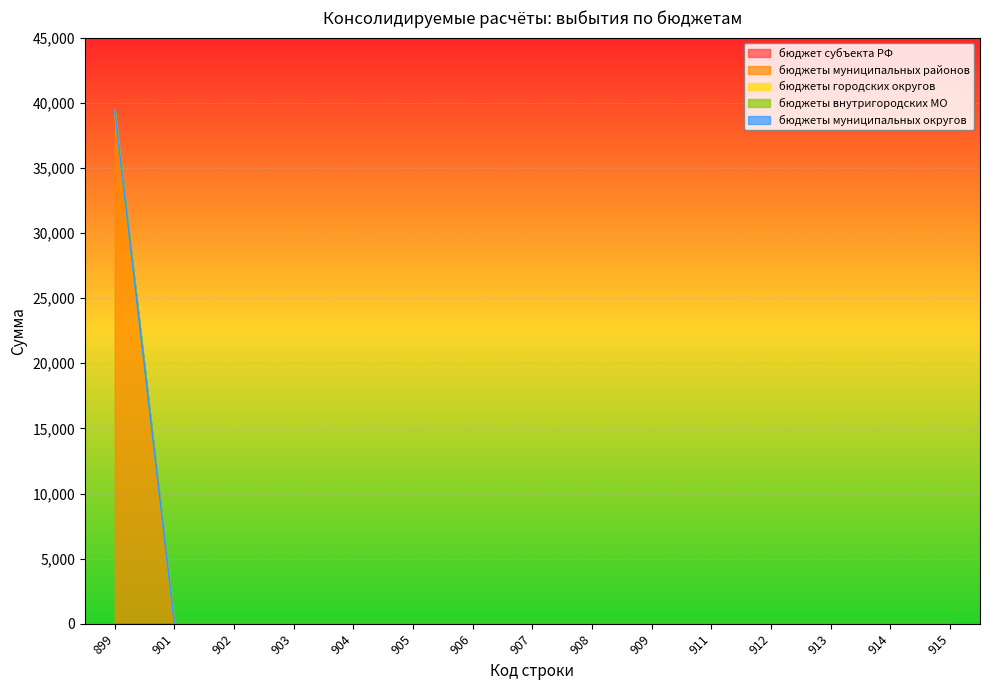

True or false: бюджеты городских округов and бюджеты муниципальных районов intersect in this chart.

False